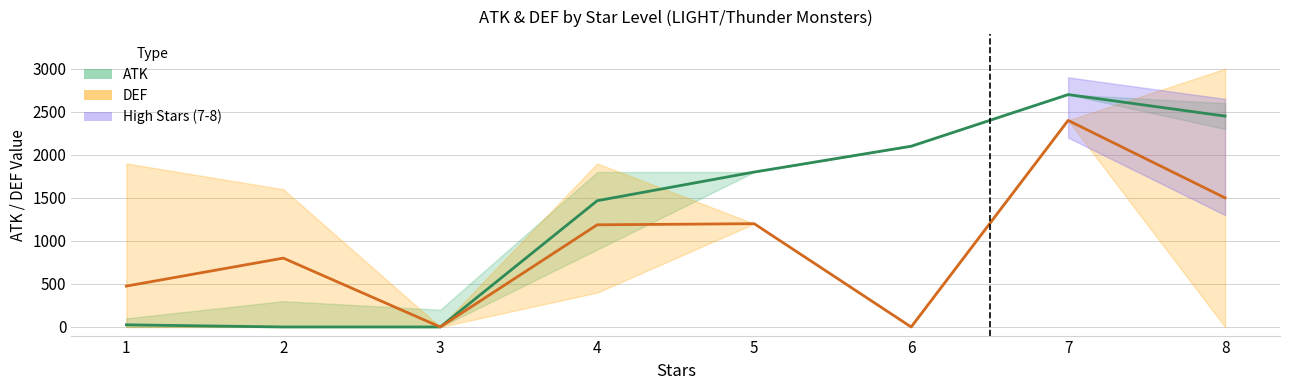

How many values in the ATK series exceed 1800?

3